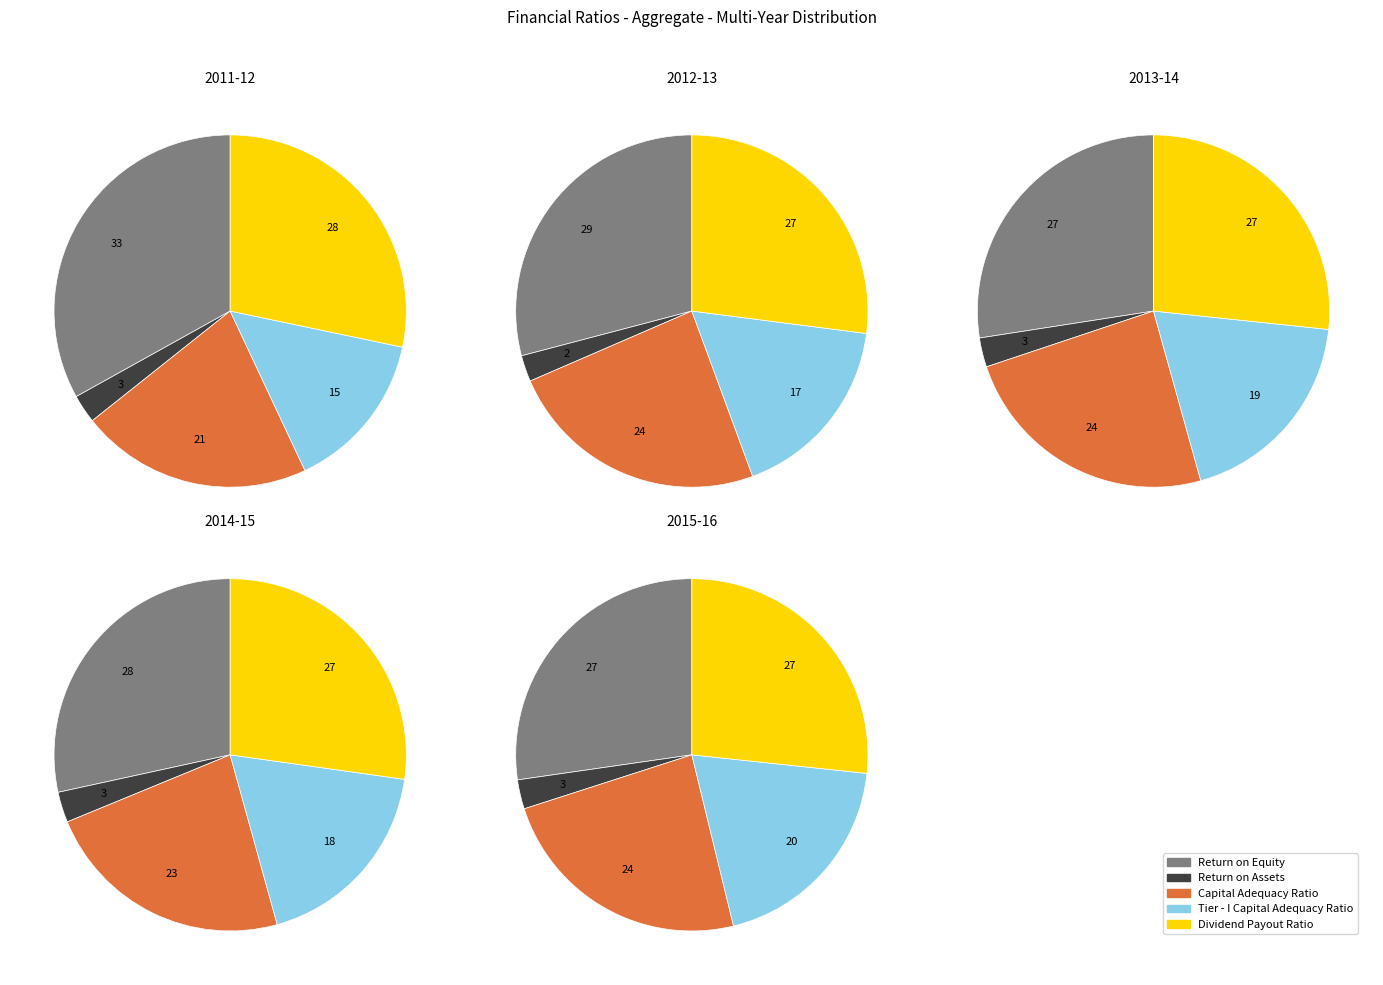

How many segments does this pie chart have?

5